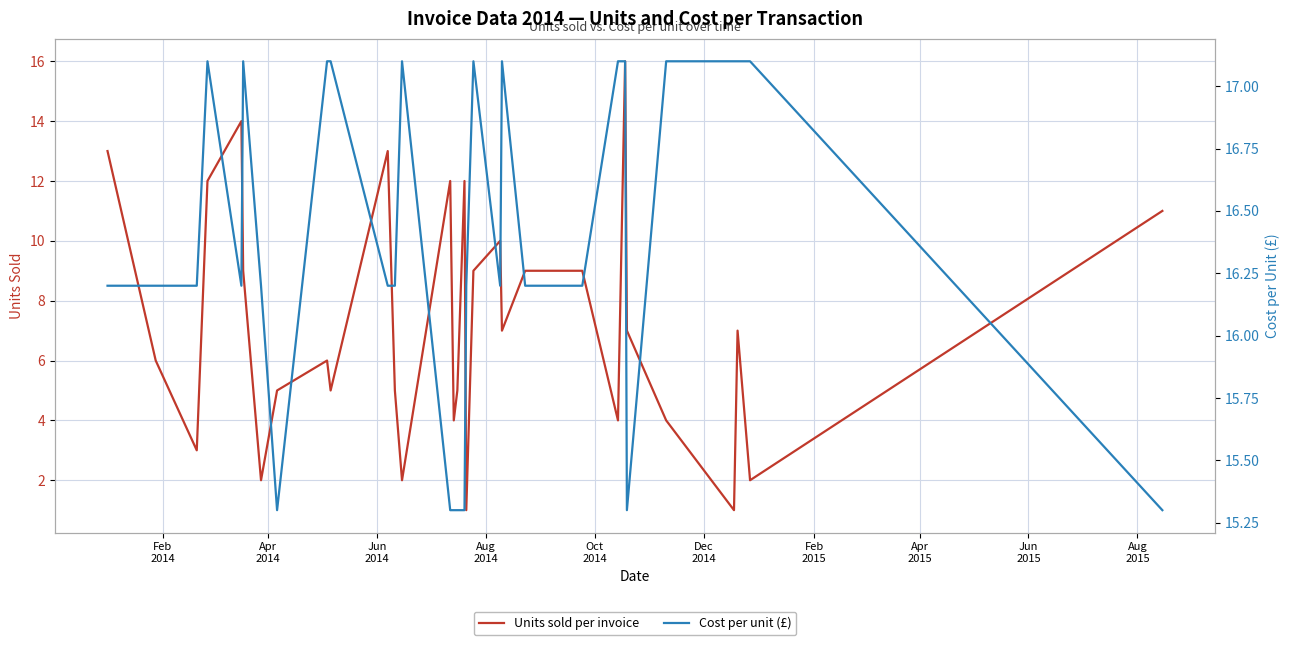

What is the value of the Units sold per invoice point at the 29th from the left?

7.0